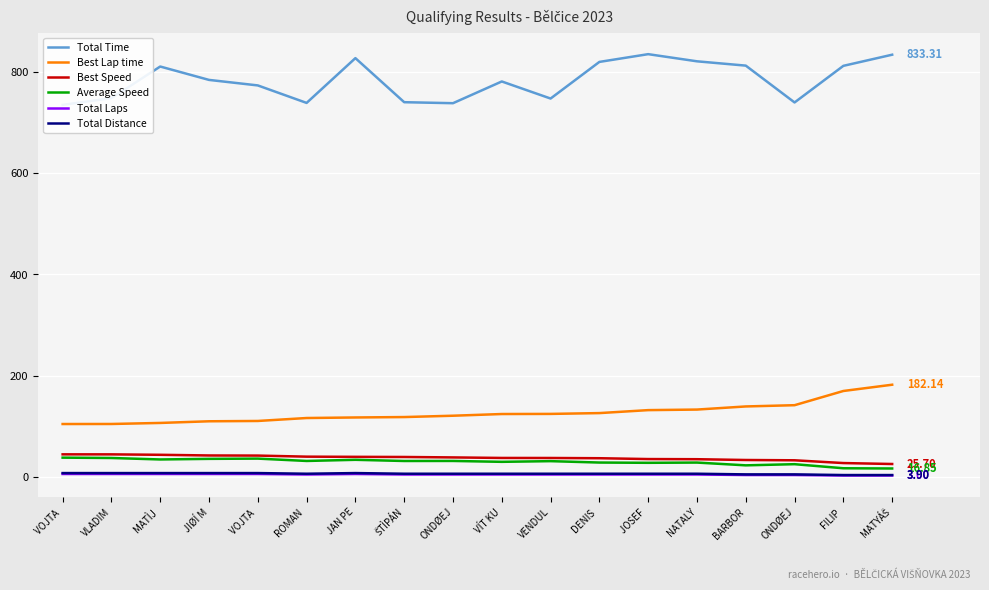

True or false: Total Laps and Best Speed cross at least once.

False